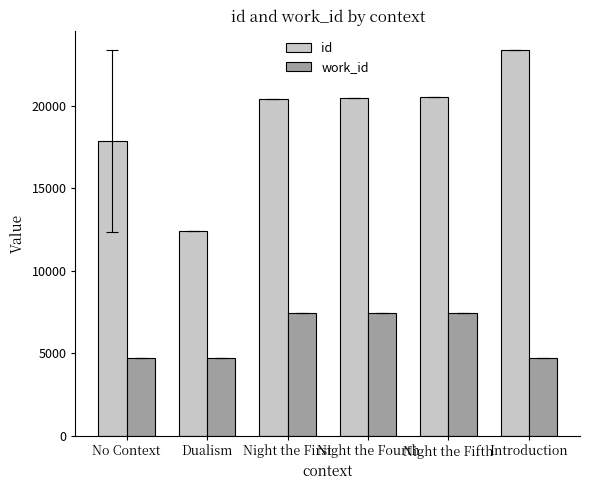

What is the sum of all work_id values?

36288.0